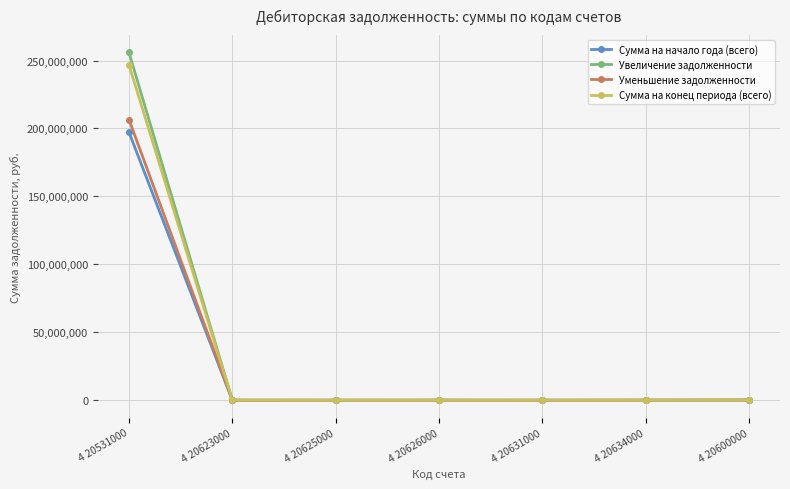

Is it true that Увеличение задолженности equals 45000.0 at 4 20626000?

True